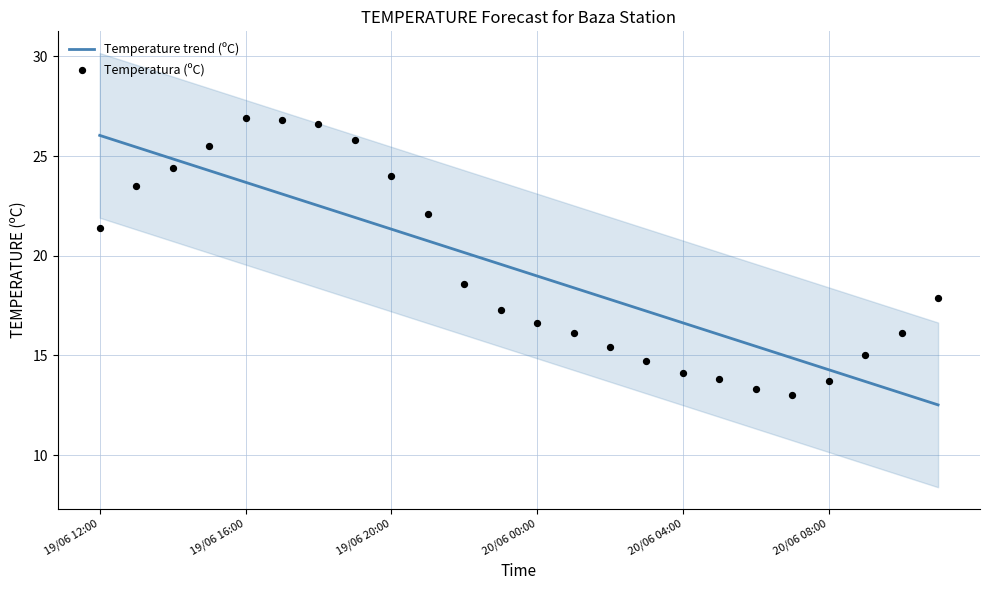

What is the total value across all series at 18?

28.8